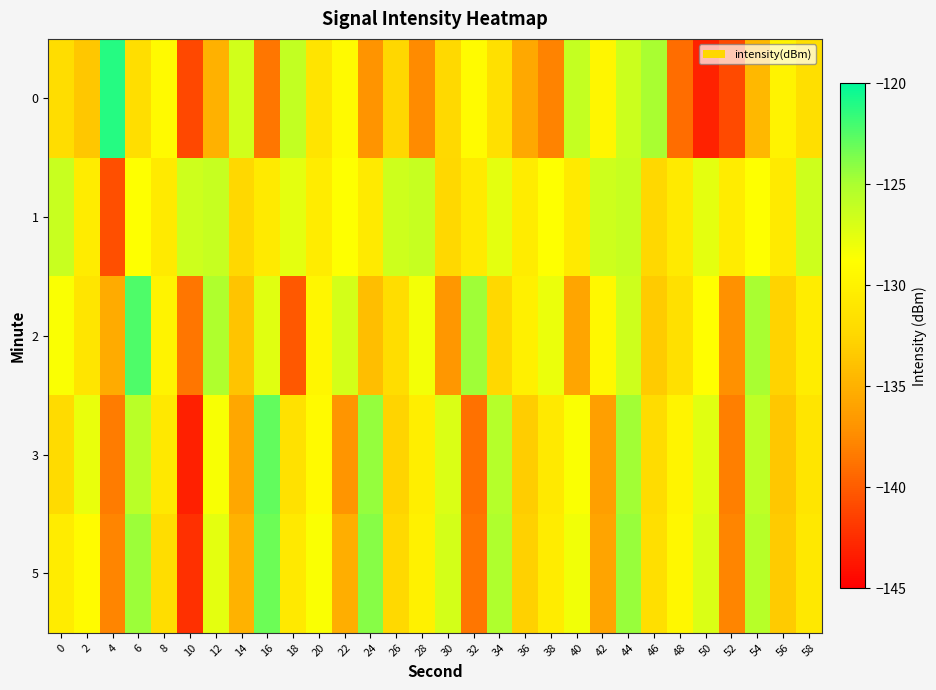

What is the spread (max minus min) of values at 50?

16.0